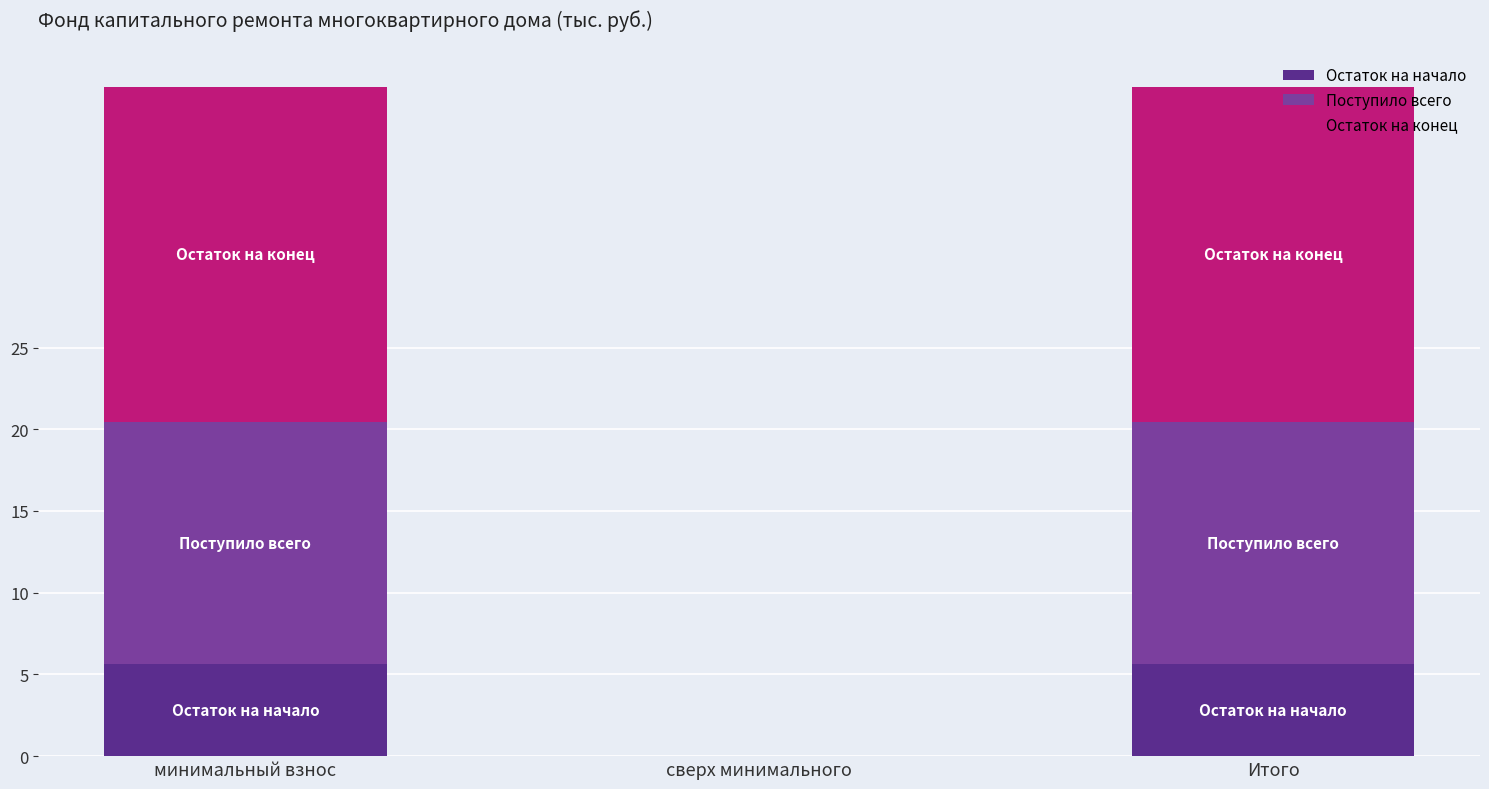

What is the total value across all series at минимальный взнос?

40.9